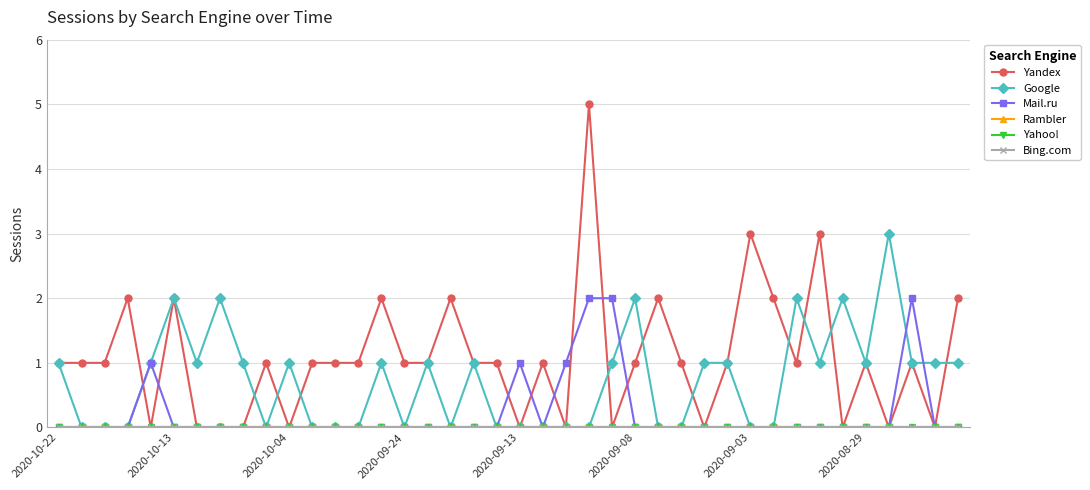

List the series in order of their peak value, highest first.

Yandex, Google, Mail.ru, Rambler, Yahoo!, Bing.com